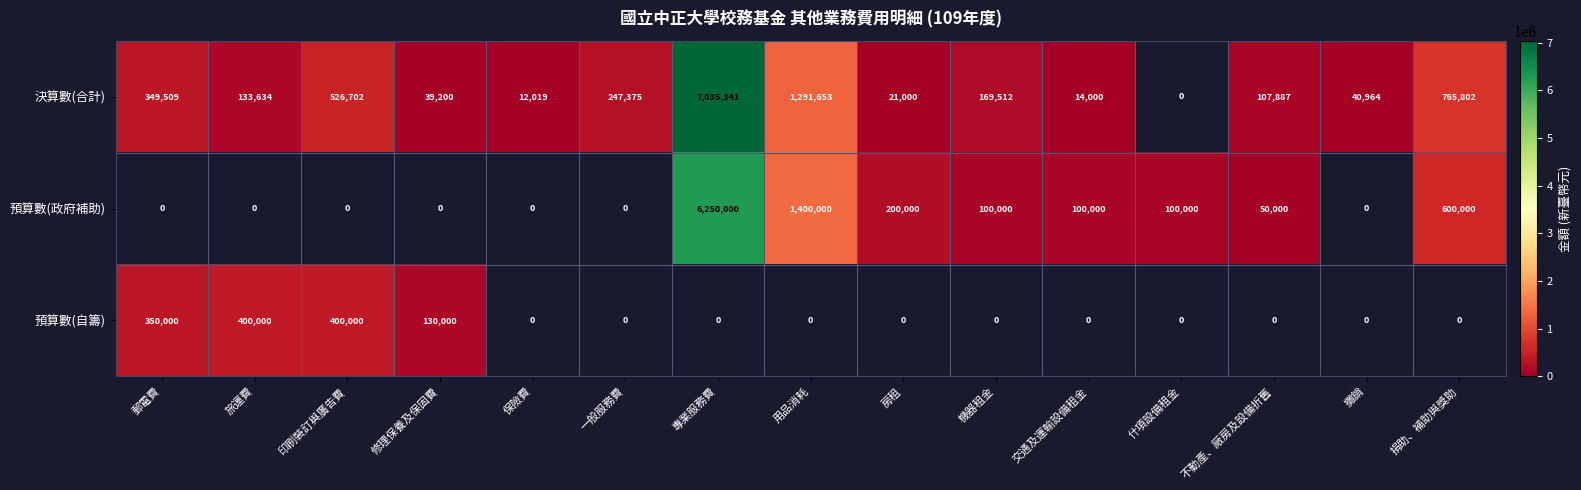

True or false: 決算數(合計) has a value of 12019 at 保險費.

True